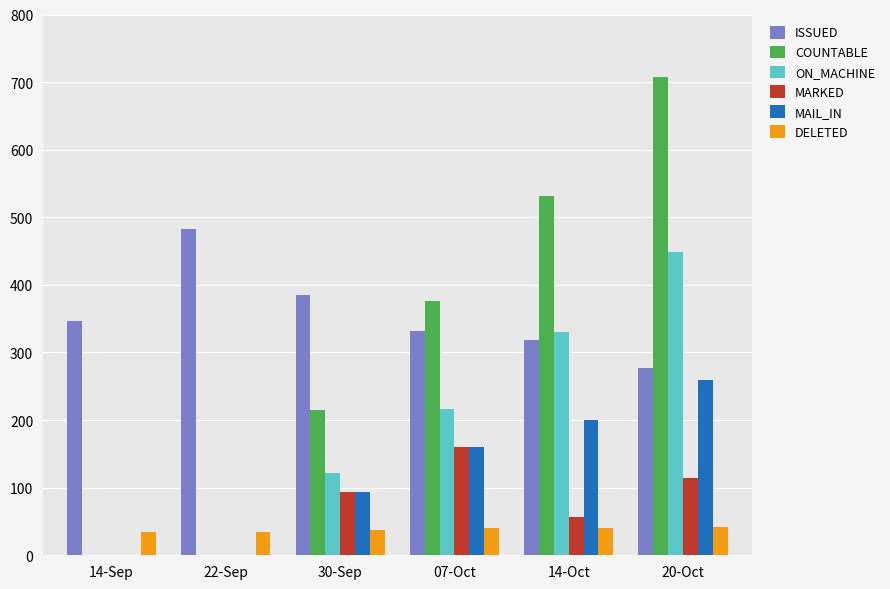

What are all the series names shown in the legend?

ISSUED, COUNTABLE, ON_MACHINE, MARKED, MAIL_IN, DELETED